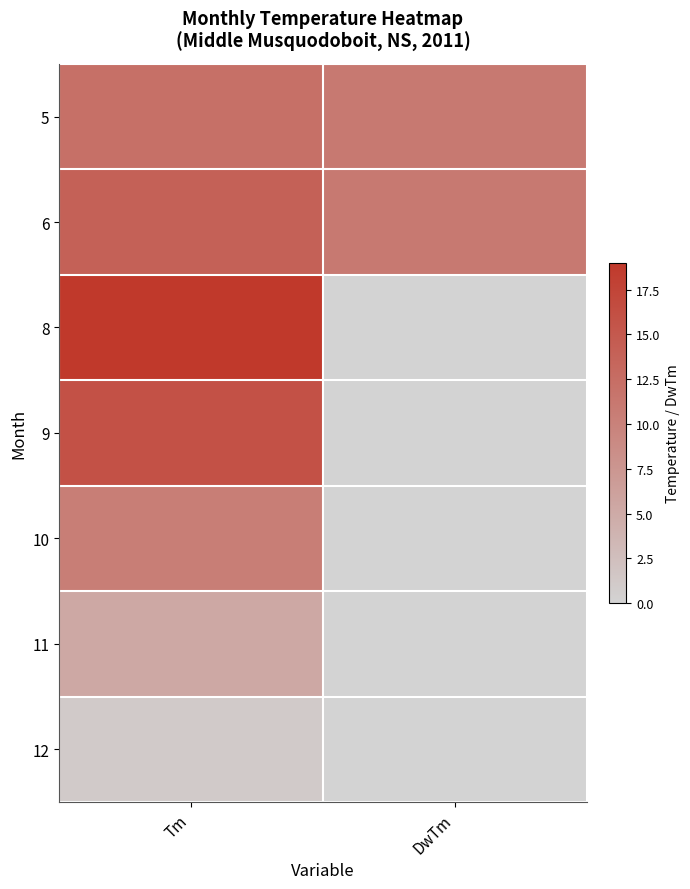

What is the difference between the highest and lowest values at Tm?

17.9